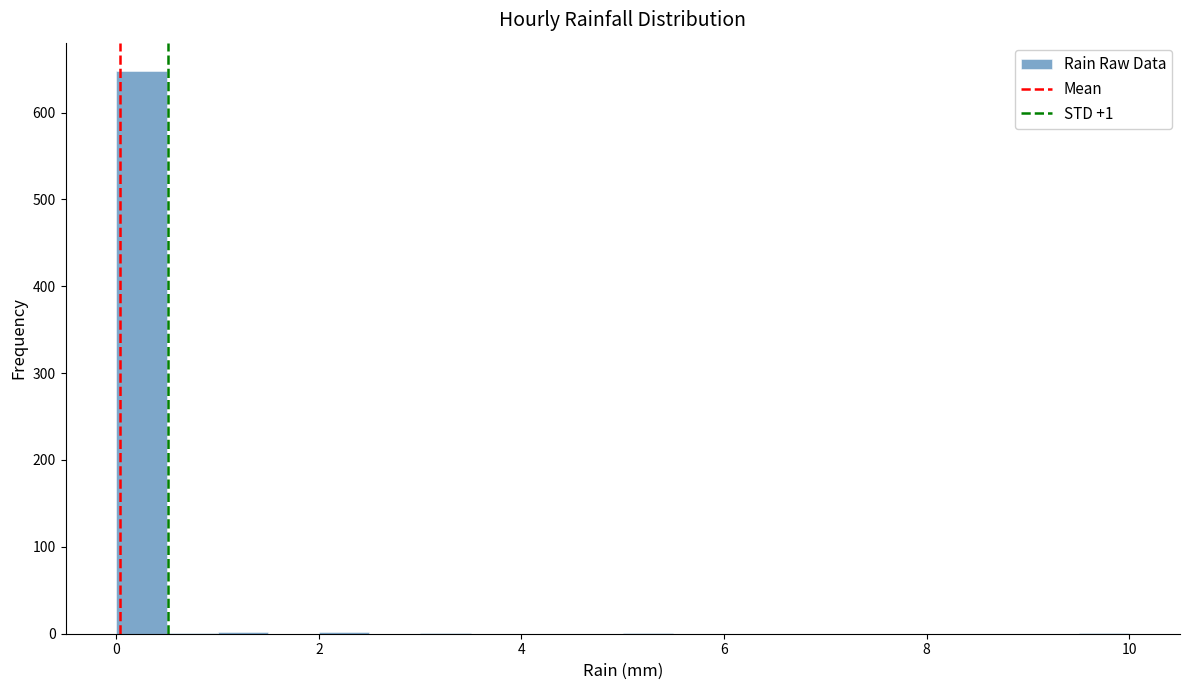

Around what value on the x-axis is the tallest bar? Give the approximate position of its centre, as read against the axis.

0.2